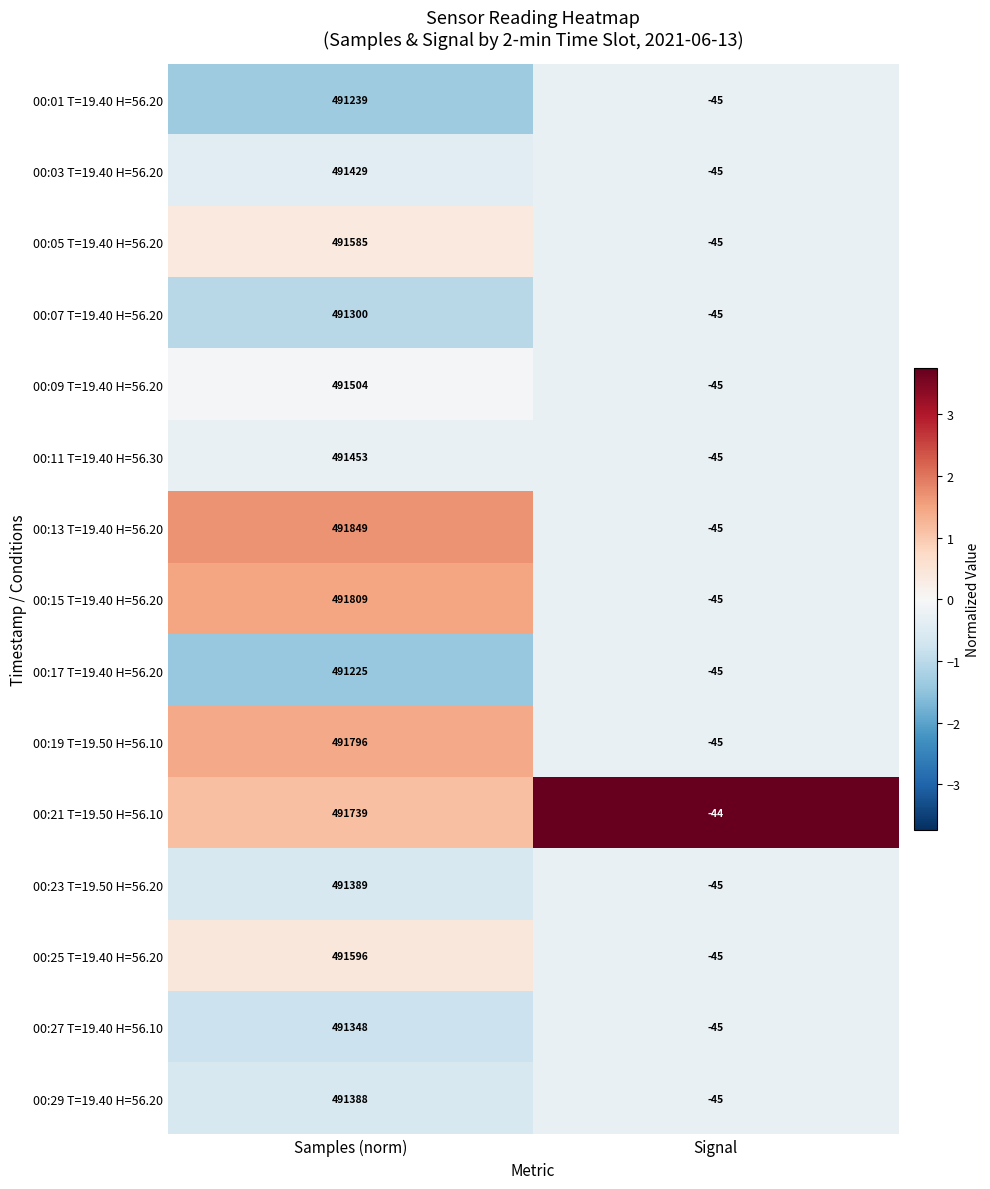

What is the smallest value displayed?

-45